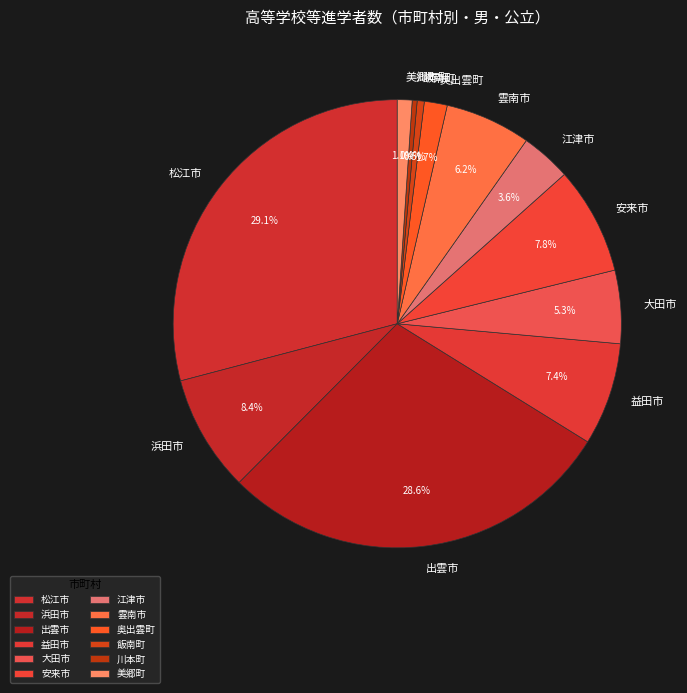

Does any single category account for the majority?

No